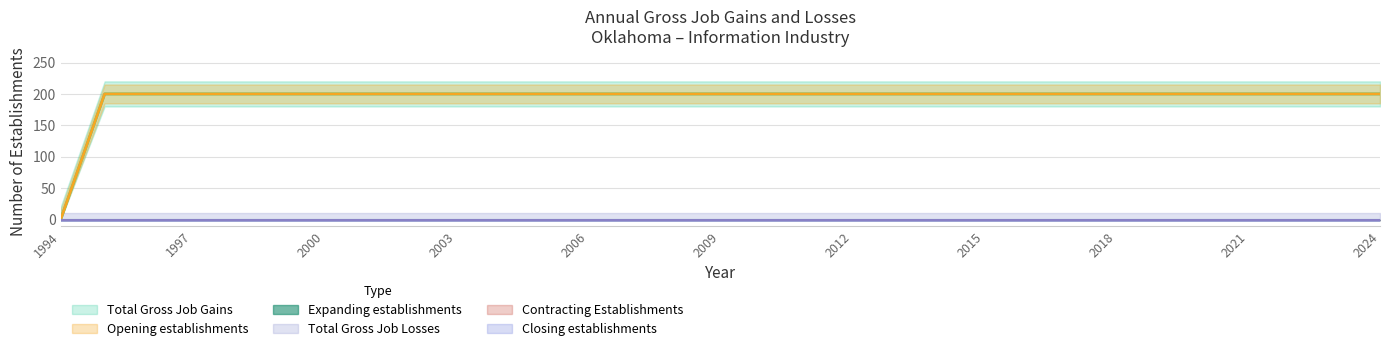

How many distinct data groups are displayed?

6